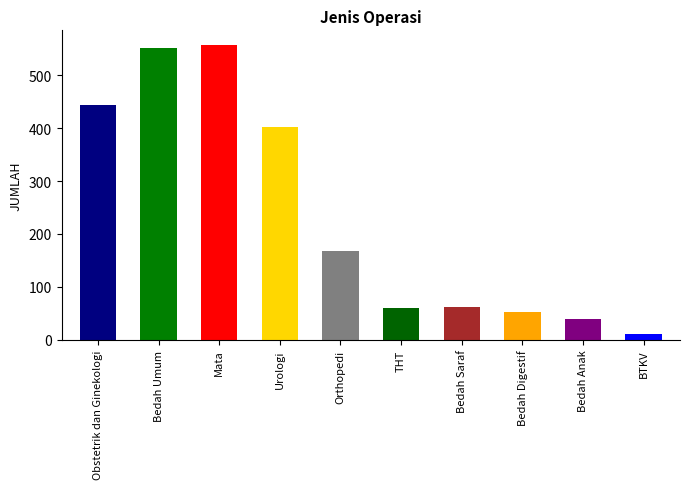

What position from the right is Urologi?

7